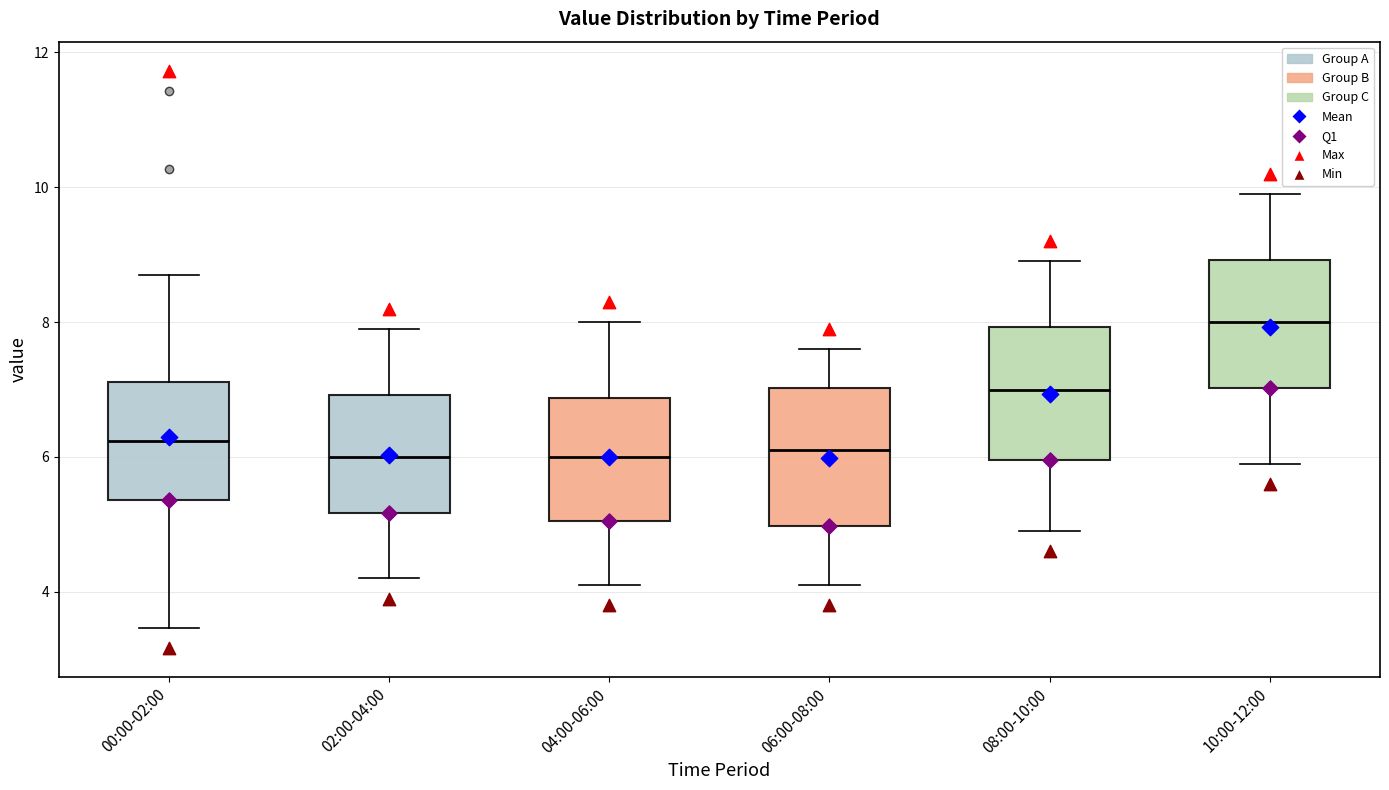

Where is the upper edge of the box for 00:00-02:00 on the y-axis? The values are not printed on the chart, so give them approximately, as read against the axis.

7.2